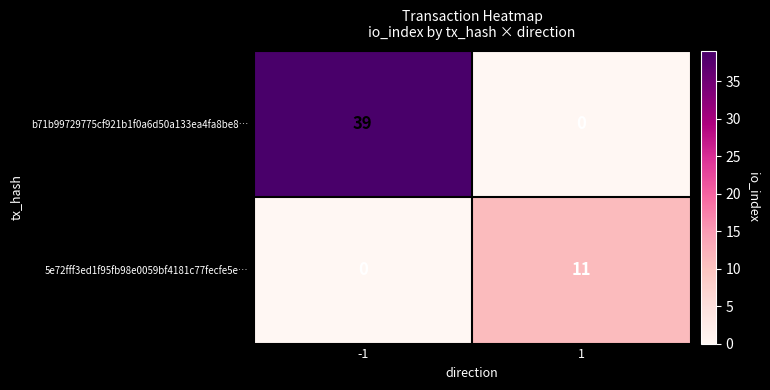

List the series in order of their overall mean, lowest first.

5e72fff3ed1f95fb98e0059bf4181c77fecfe5e…, b71b99729775cf921b1f0a6d50a133ea4fa8be8…